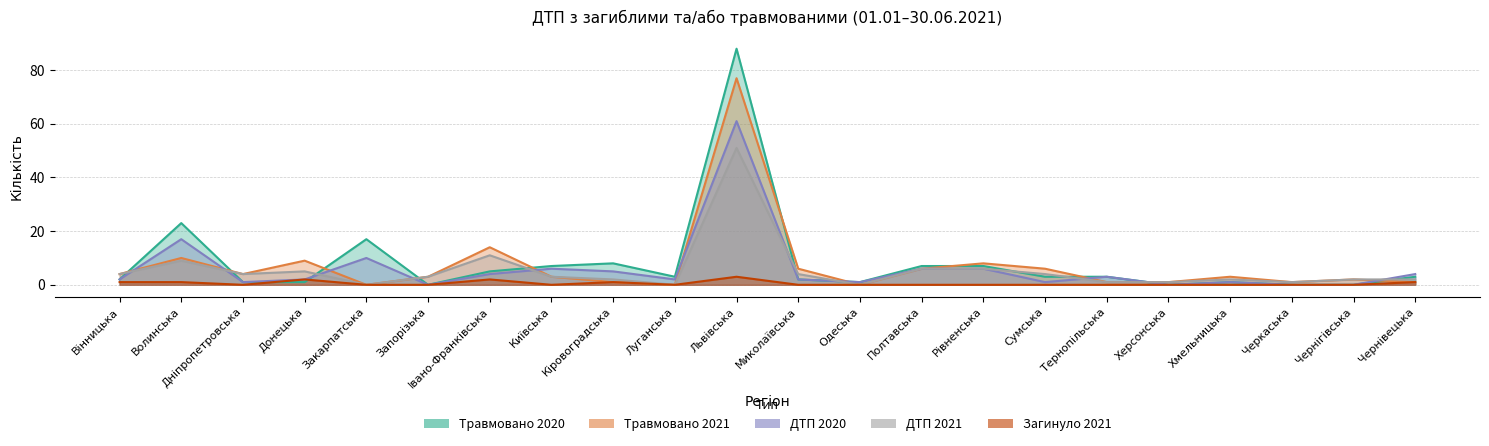

What position from the right is Хмельницька?

4